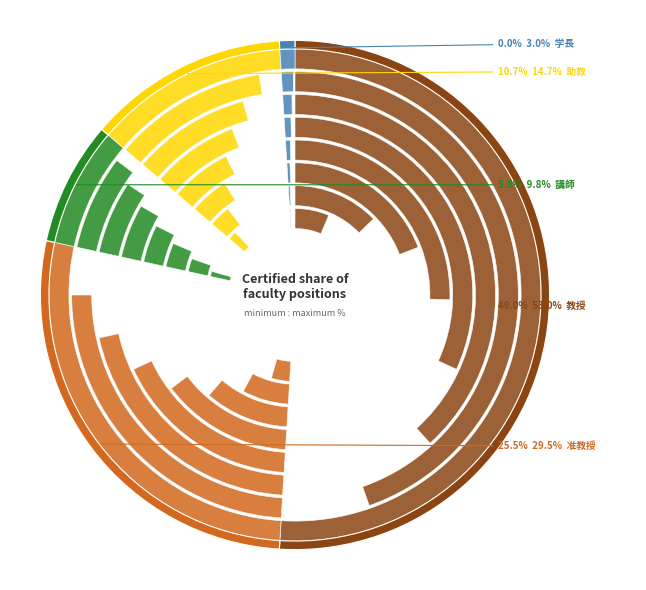

Is it true that 准教授 is 27% of the pie?

True